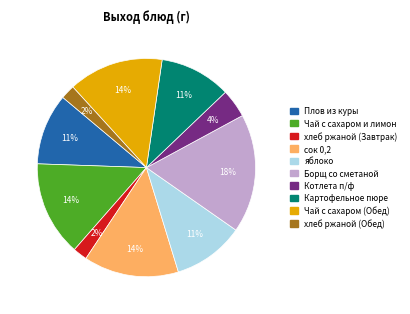

Between хлеб ржаной (Завтрак) and Картофельное пюре, which is larger?

Картофельное пюре